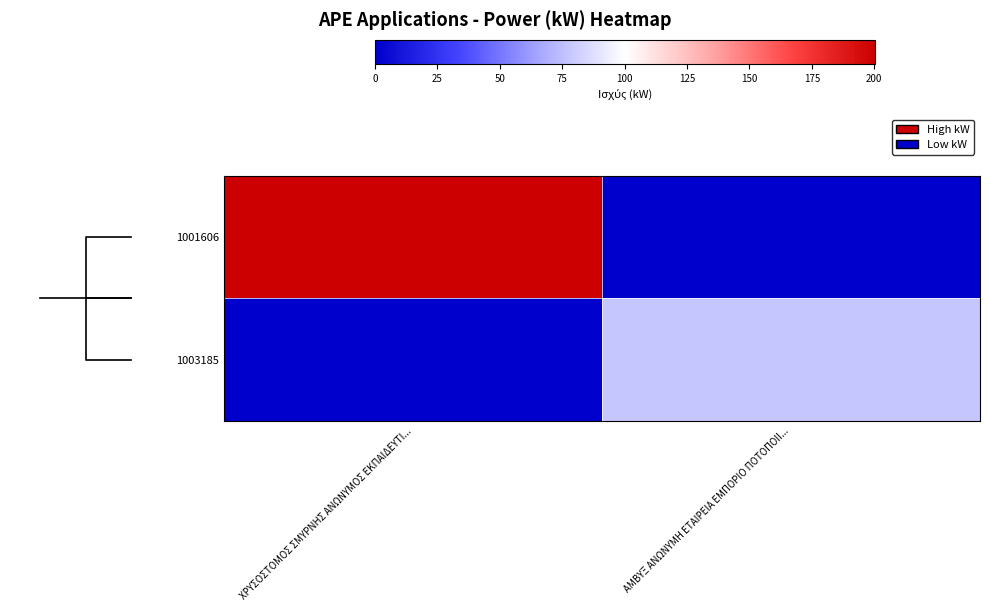

Reading right to left, what are all the values shown in this chart?

1001606: ΑΜΒΥΞ ΑΝΩΝΥΜΗ ΕΤΑΙΡΕΙΑ ΕΜΠΟΡΙΟ ΠΟΤΟΠΟΙΙ...=0.0	ΧΡΥΣΟΣΤΟΜΟΣ ΣΜΥΡΝΗΣ ΑΝΩΝΥΜΟΣ ΕΚΠΑΙΔΕΥΤΙ...=200.3
1003185: ΑΜΒΥΞ ΑΝΩΝΥΜΗ ΕΤΑΙΡΕΙΑ ΕΜΠΟΡΙΟ ΠΟΤΟΠΟΙΙ...=78.2	ΧΡΥΣΟΣΤΟΜΟΣ ΣΜΥΡΝΗΣ ΑΝΩΝΥΜΟΣ ΕΚΠΑΙΔΕΥΤΙ...=0.0